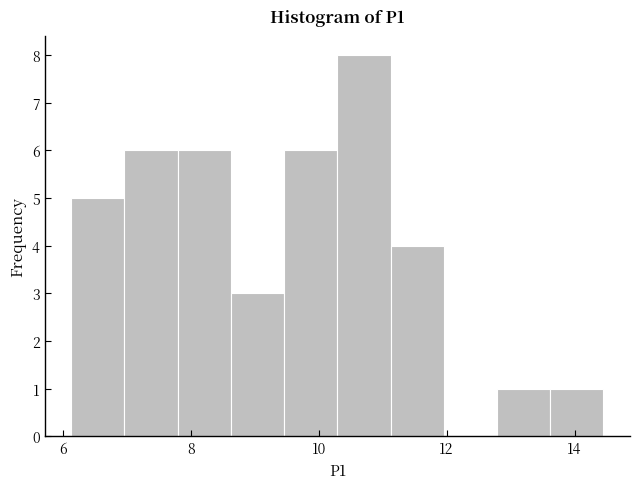

Reading left to right, transcribe this chart: for each bar, give the range it covers on the x-axis and its height. Neither the bar edges nor the heights are printed on the chart, so give them approximately, as read against the axes.

6.2 to 7.0: 5
7.0 to 7.8: 6
7.8 to 8.6: 6
8.6 to 9.4: 3
9.4 to 10.2: 6
10.2 to 11.2: 8
11.2 to 12.0: 4
12.0 to 12.8: 0
12.8 to 13.6: 1
13.6 to 14.4: 1